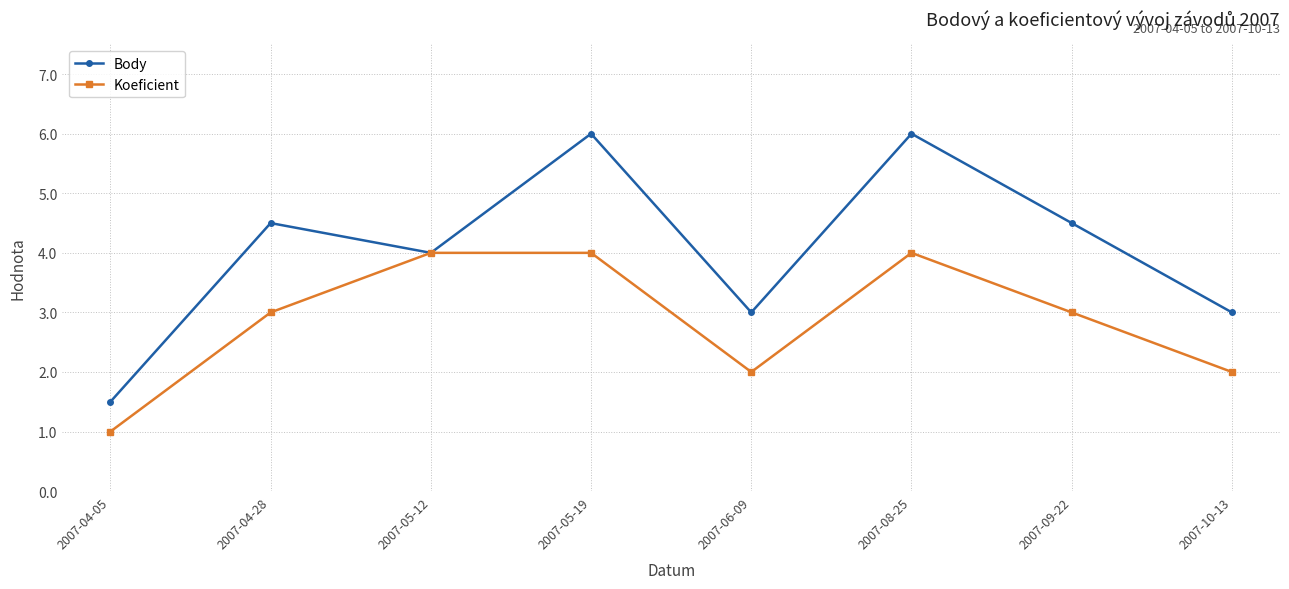

What is the label of the 8th point from the left?

2007-10-13